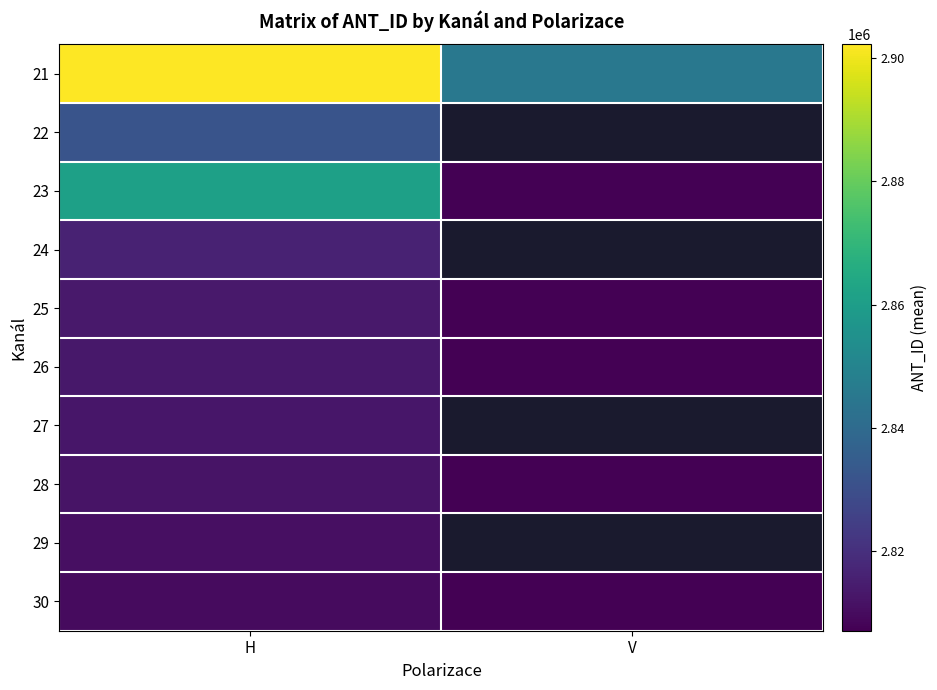

At how many categories does at least one series exceed 2829215?

2